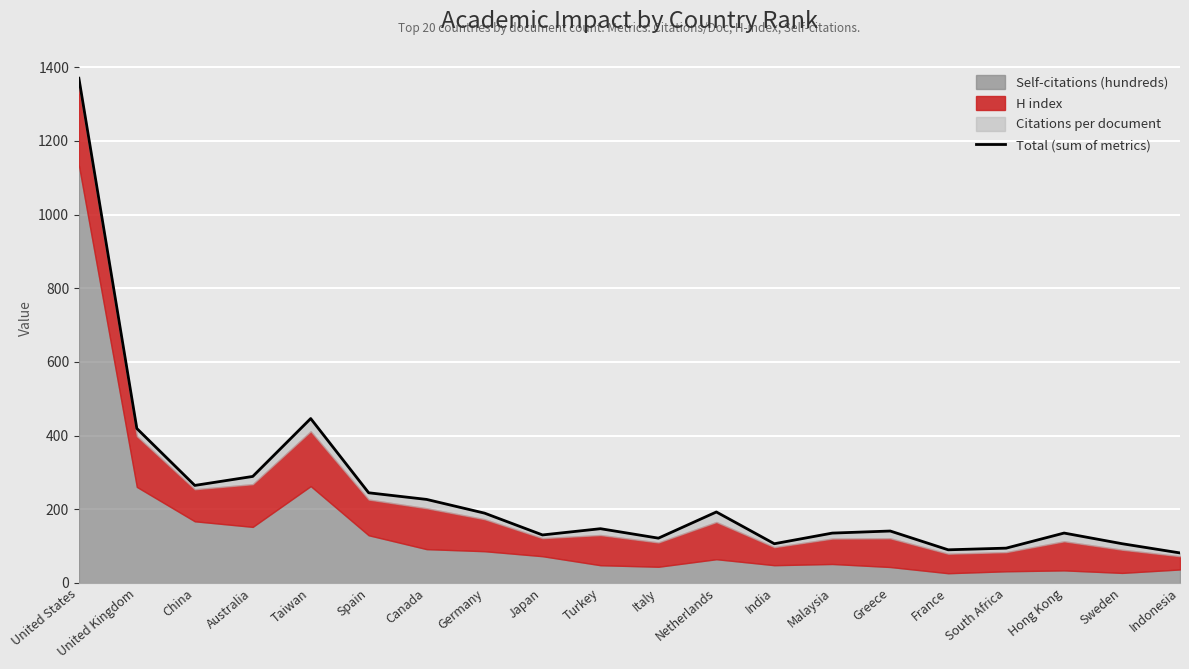

What is the change in value from China to Netherlands?

-72.1